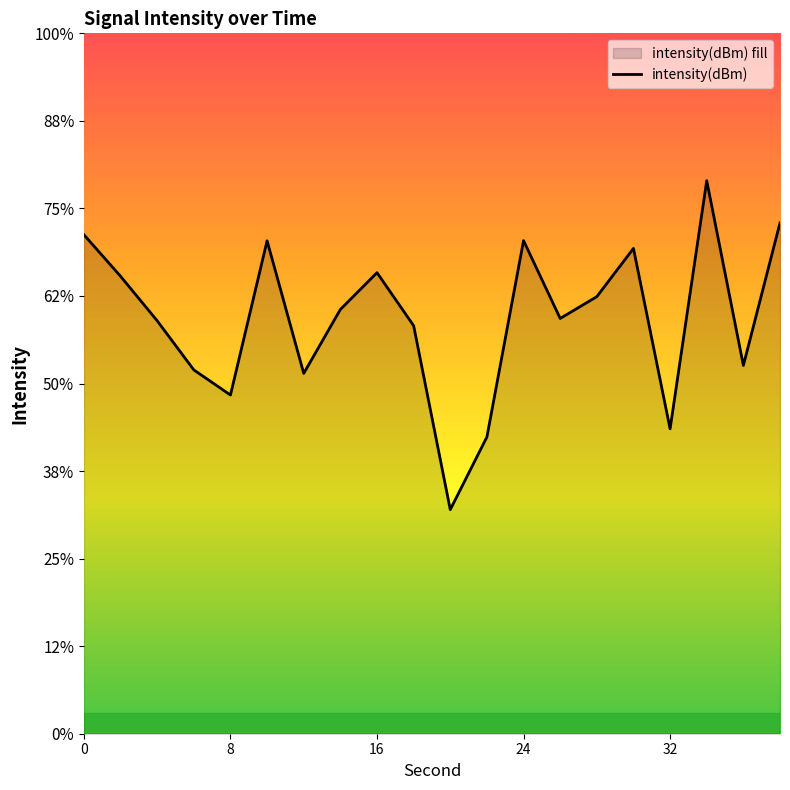

List the labels in order of value, largest first.

34, 38, 0, 24, 10, 30, 16, 2, 28, 14, 26, 4, 18, 36, 6, 12, 8, 32, 22, 20